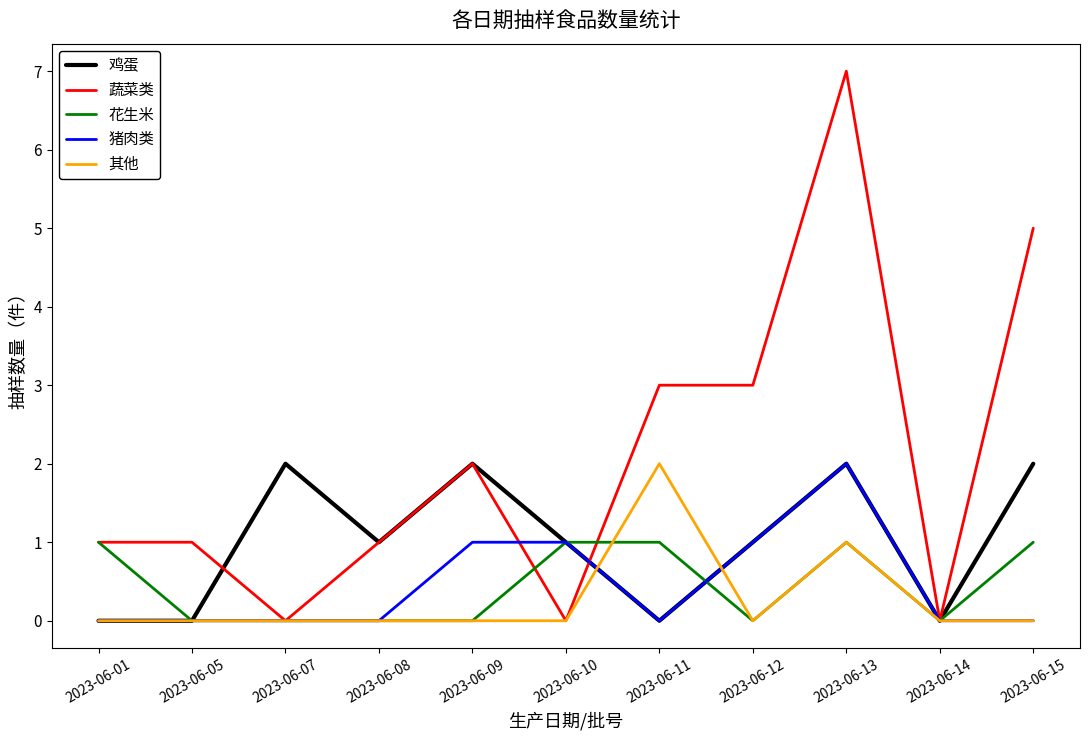

Between 2023-06-08 and 2023-06-13, which series saw the biggest shift?

蔬菜类